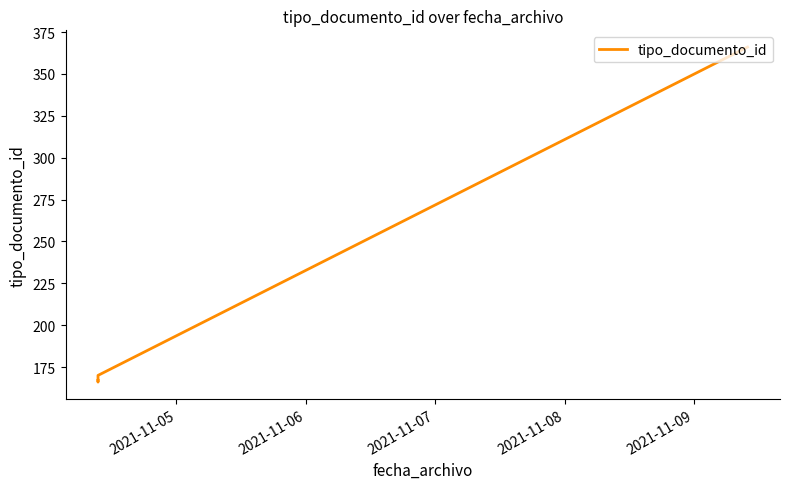

What is the difference between the maximum and minimum values?

200